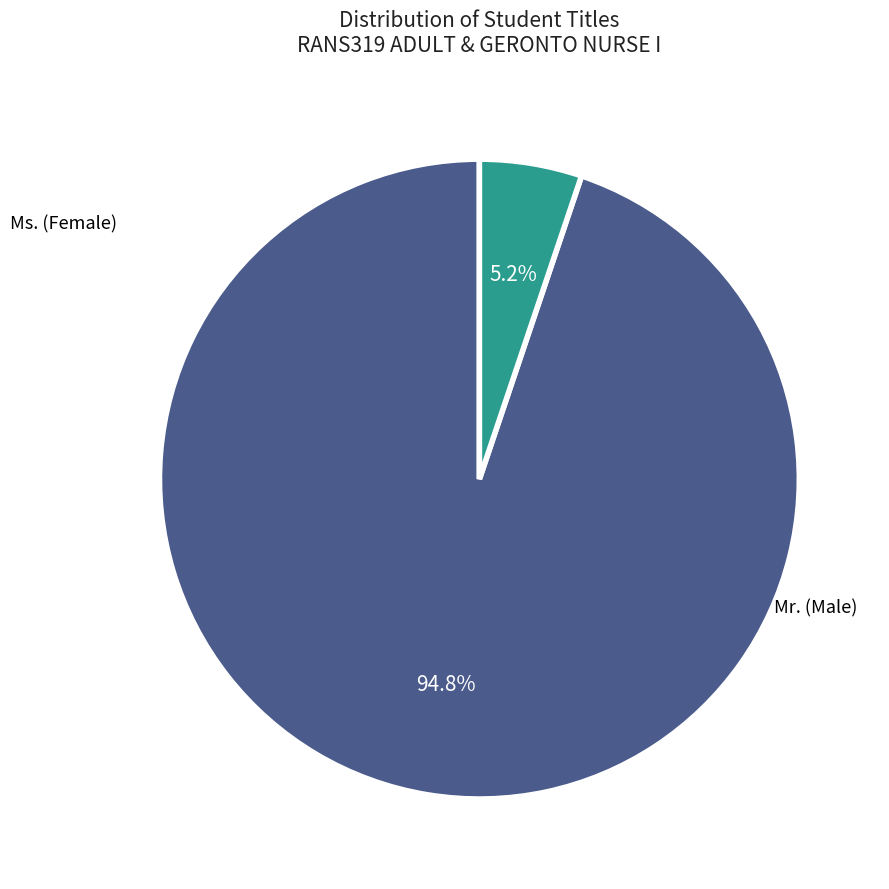

Which category has the biggest portion of the pie?

Ms.